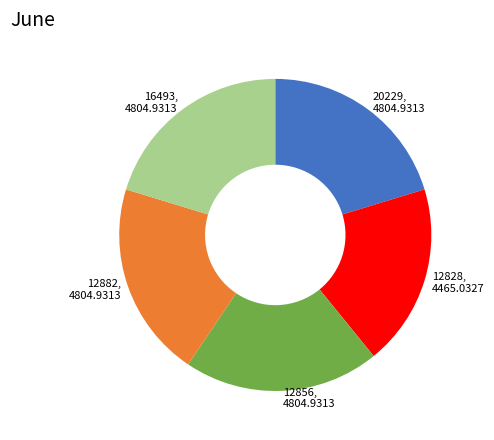

Approximately how many times larger is the value at 12828 compared to 12856?

0.9